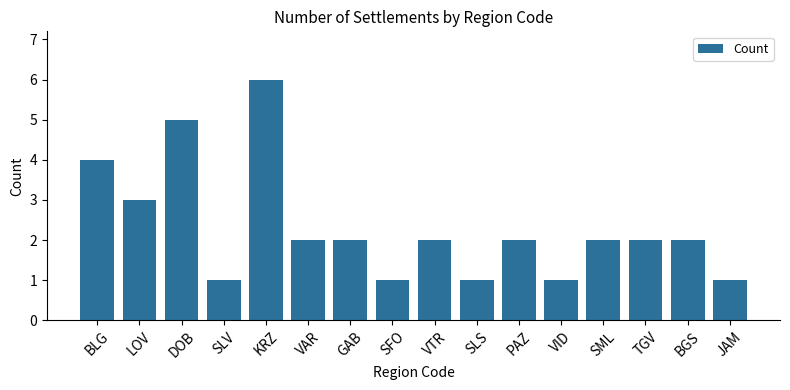

What is the label of the 10th bar from the right?

GAB